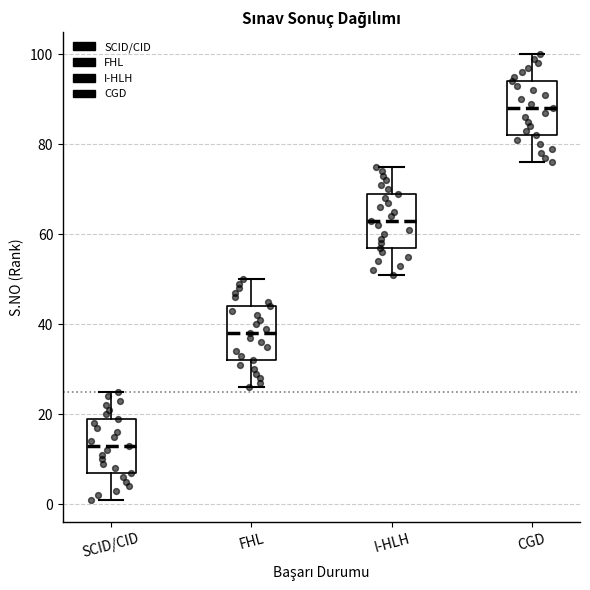

Reading left to right, read every box against the y-axis: the position of its median line, the range the box covers, and the ends of its whiskers. The values are not printed on the chart, so give them approximately, as read against the axis.

SCID/CID: median 14, box 8 to 20, whiskers 2 to 26
FHL: median 38, box 32 to 44, whiskers 26 to 50
I-HLH: median 64, box 58 to 70, whiskers 52 to 76
CGD: median 88, box 82 to 94, whiskers 76 to 100